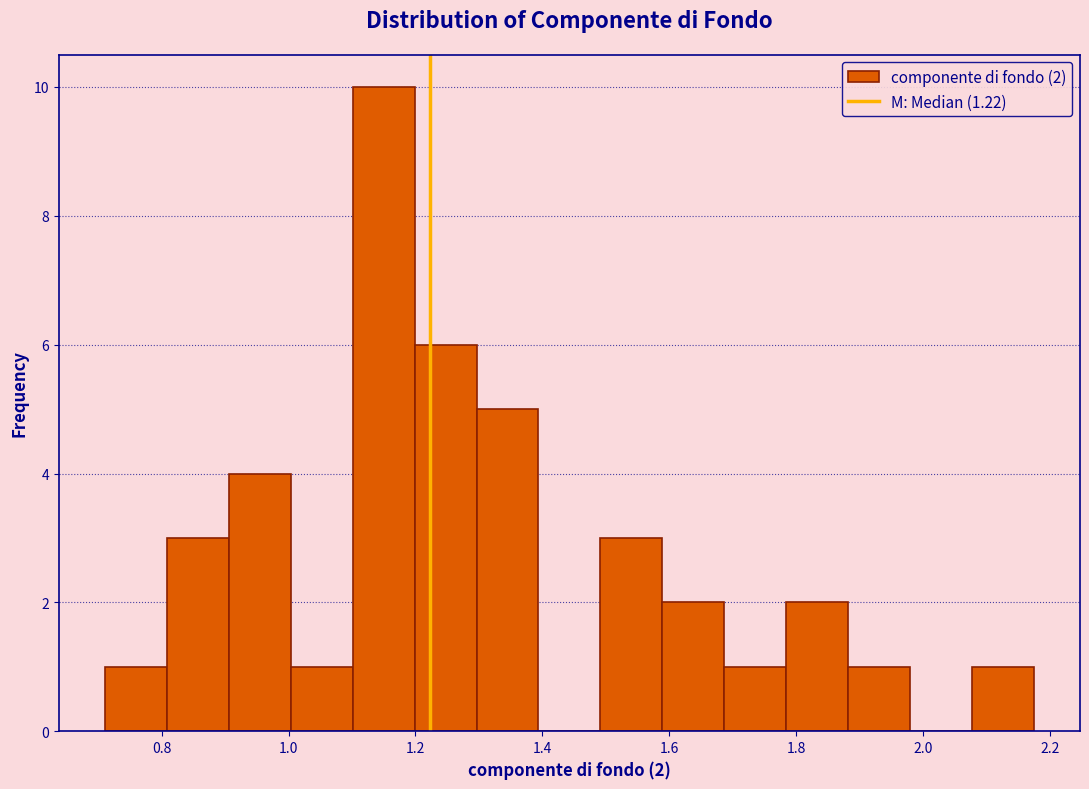

Which range on the x-axis has the tallest bar?

1.10 to 1.20